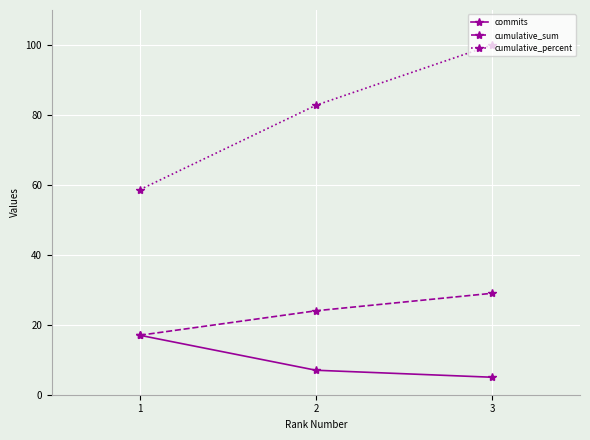

What is the minimum value shown in the chart?

5.0